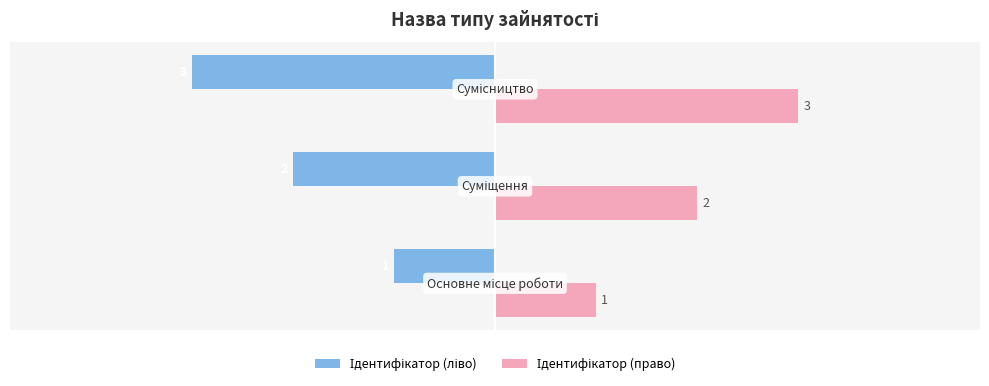

What is the maximum value shown in the chart?

3